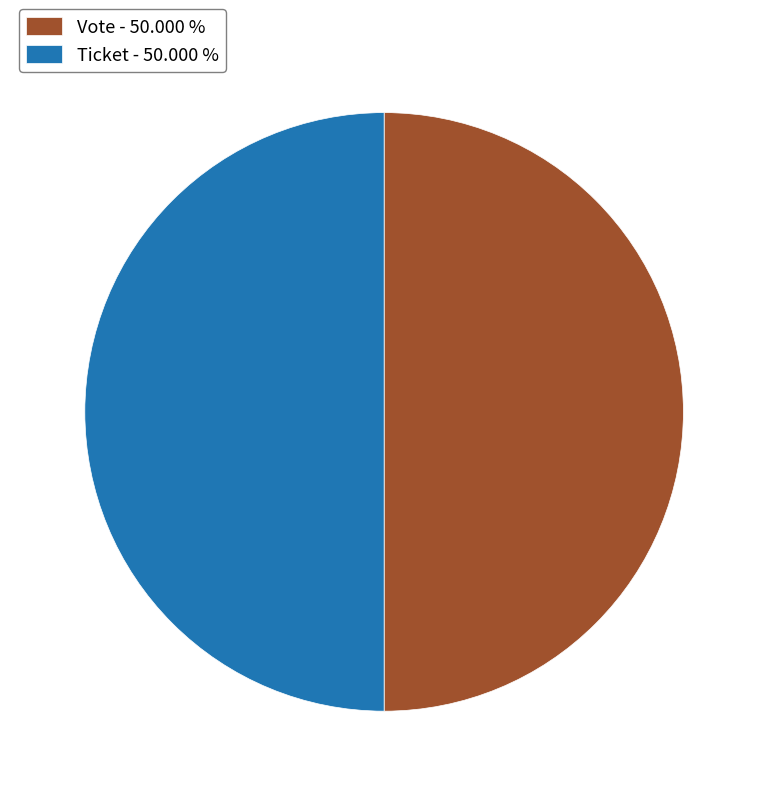

What is the ratio of the value at Ticket - 50.000 % to the value at Vote - 50.000 %?

1.0